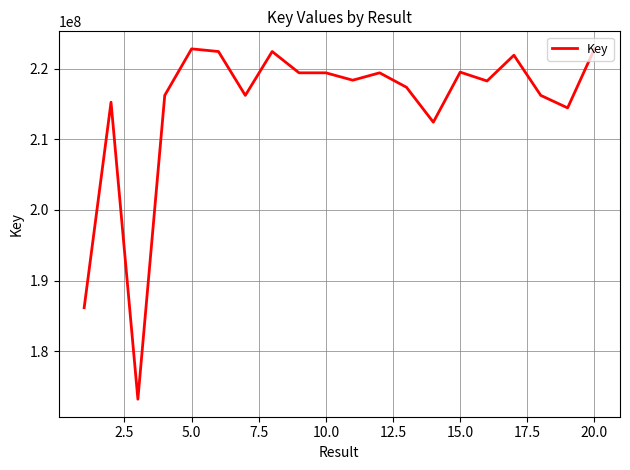

What is the minimum value shown in the chart?

173199065